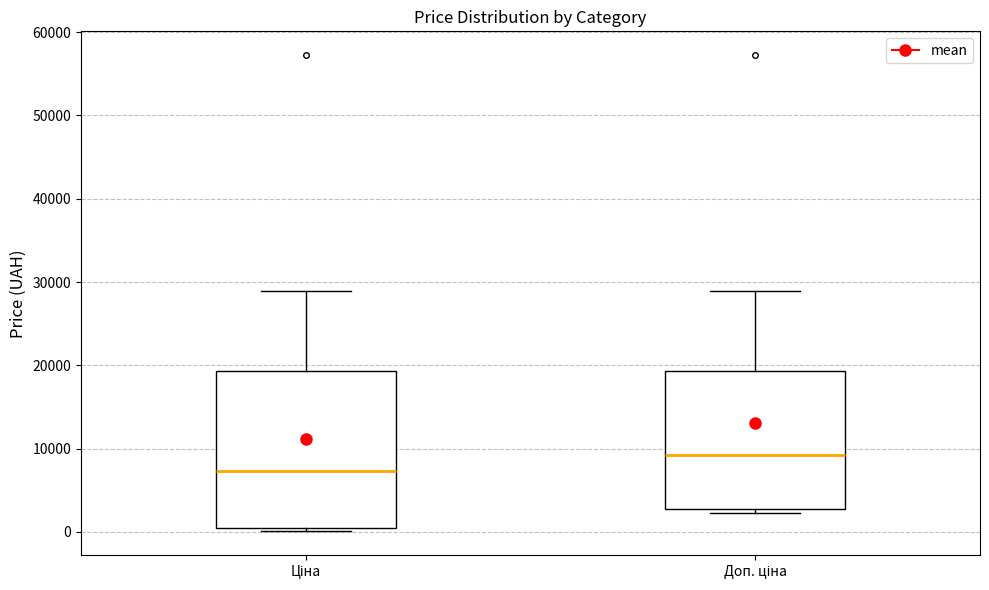

Reading left to right, transcribe this box plot: for each box, give where its median line is, the range the box spans, and where its two whiskers end, as read against the y-axis. The values are not printed on the chart, so give them approximately, as read against the axis.

Ціна: median 7000, box 1000 to 19000, whiskers 0 to 29000
Доп. ціна: median 9000, box 3000 to 19000, whiskers 2000 to 29000